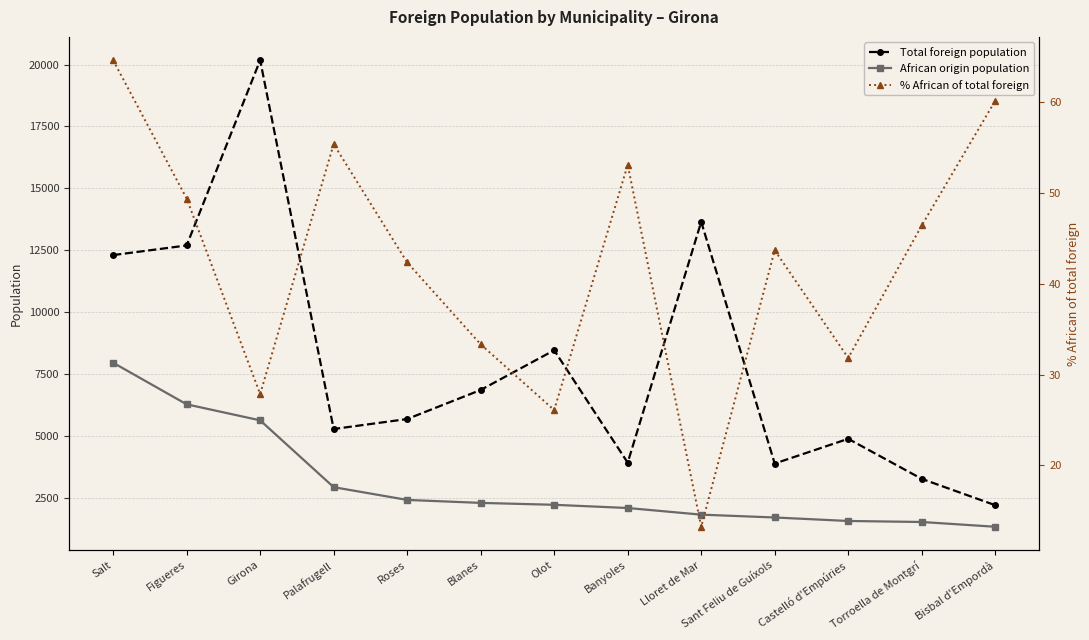

What is the sum of the Total foreign population values at Sant Feliu de Guíxols and Castelló d'Empúries?

8746